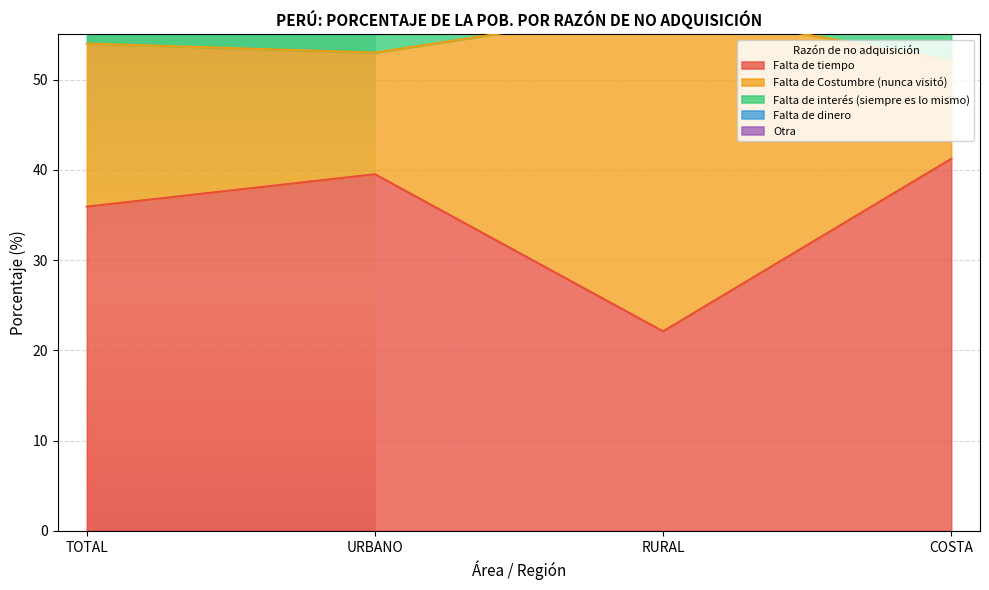

True or false: Falta de tiempo has a value of 10.1 at RURAL.

False